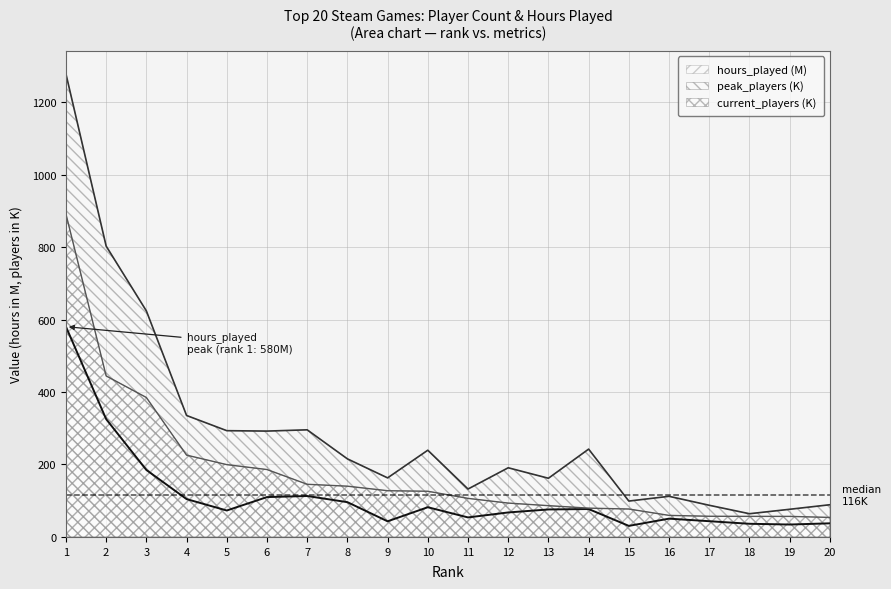

Is the value of hours_played at 7 greater than the value of peak_players at 17?

Yes